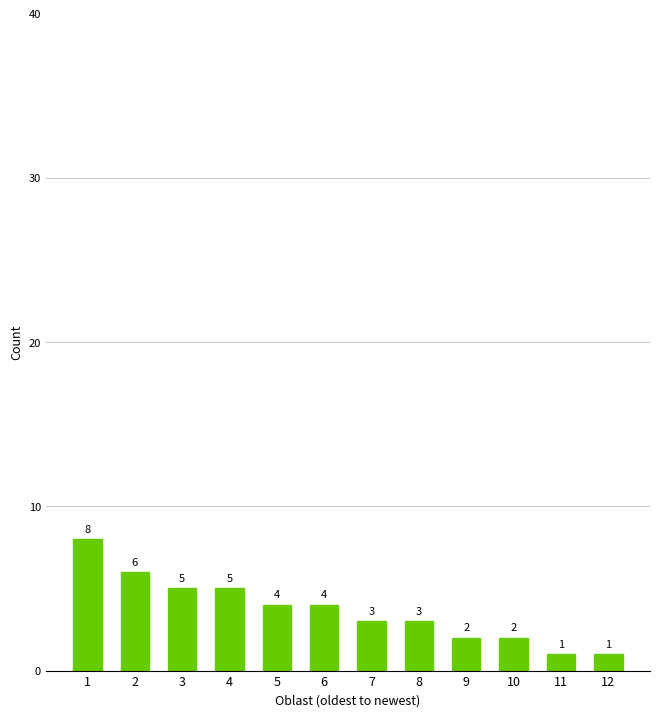

What is the average value?

4